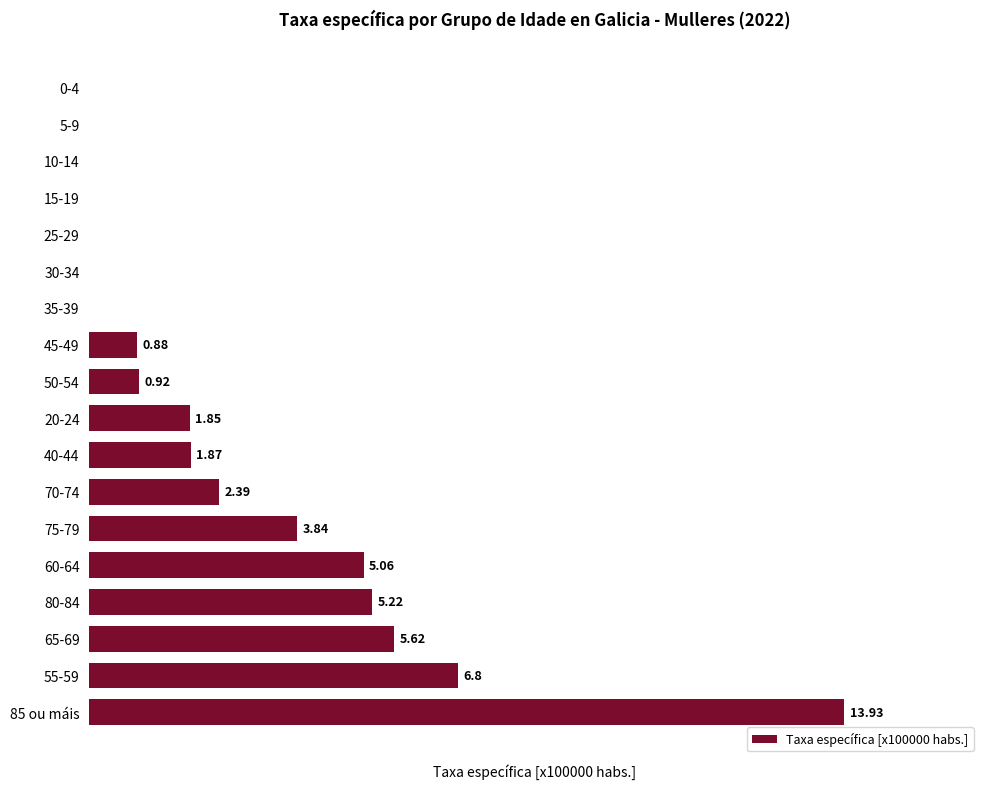

Between 40-44 and 55-59, which is larger?

55-59